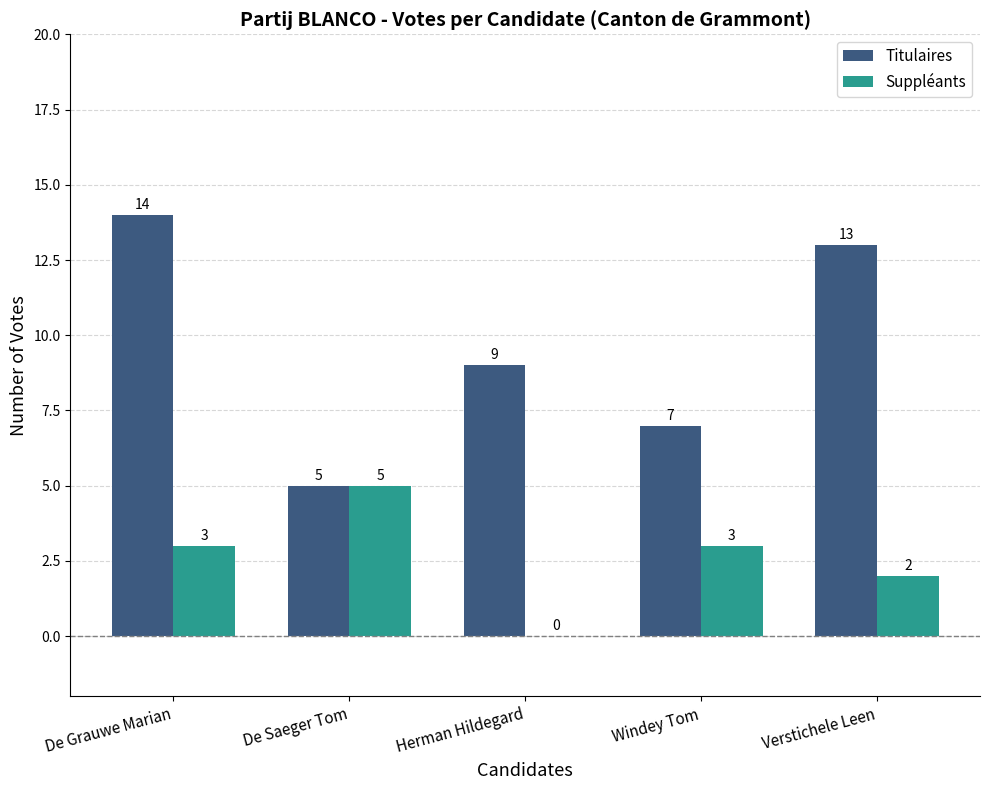

What is the sum of the Suppléants values at De Grauwe Marian and Herman Hildegard?

3